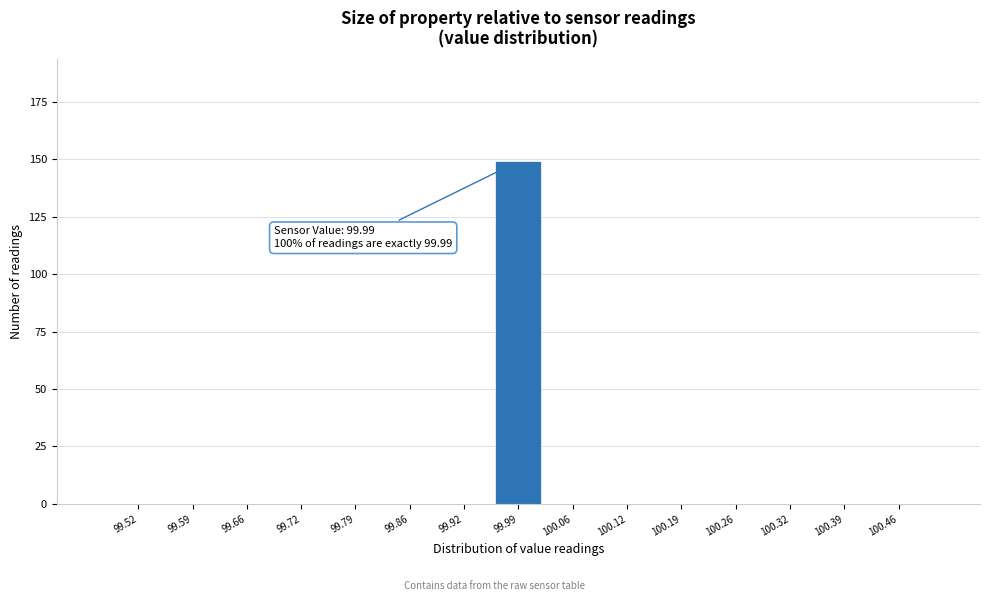

Over which range of the x-axis is the bar tallest?

99.96 to 100.02